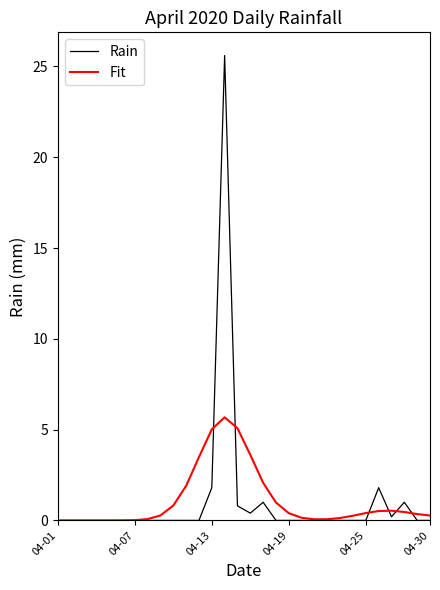

Which series has the largest range (max minus min)?

Rain